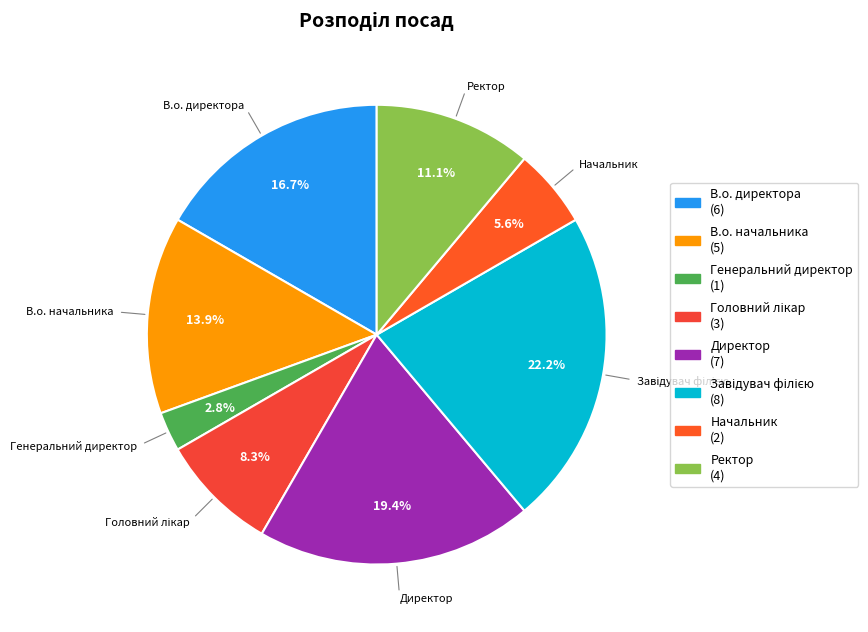

Count the number of slices in the pie.

8